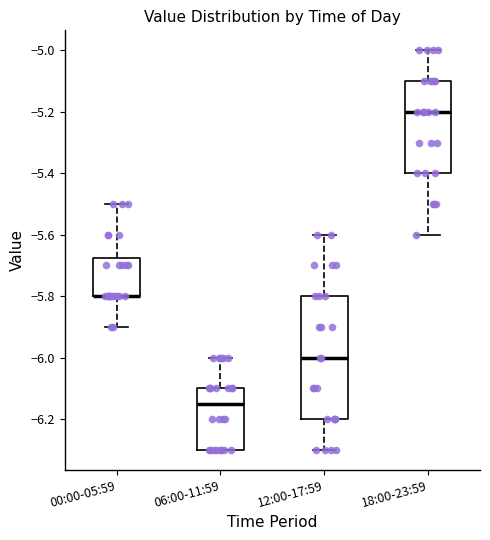

Where is the upper edge of the box for 18:00-23:59 on the y-axis? The values are not printed on the chart, so give them approximately, as read against the axis.

-5.10